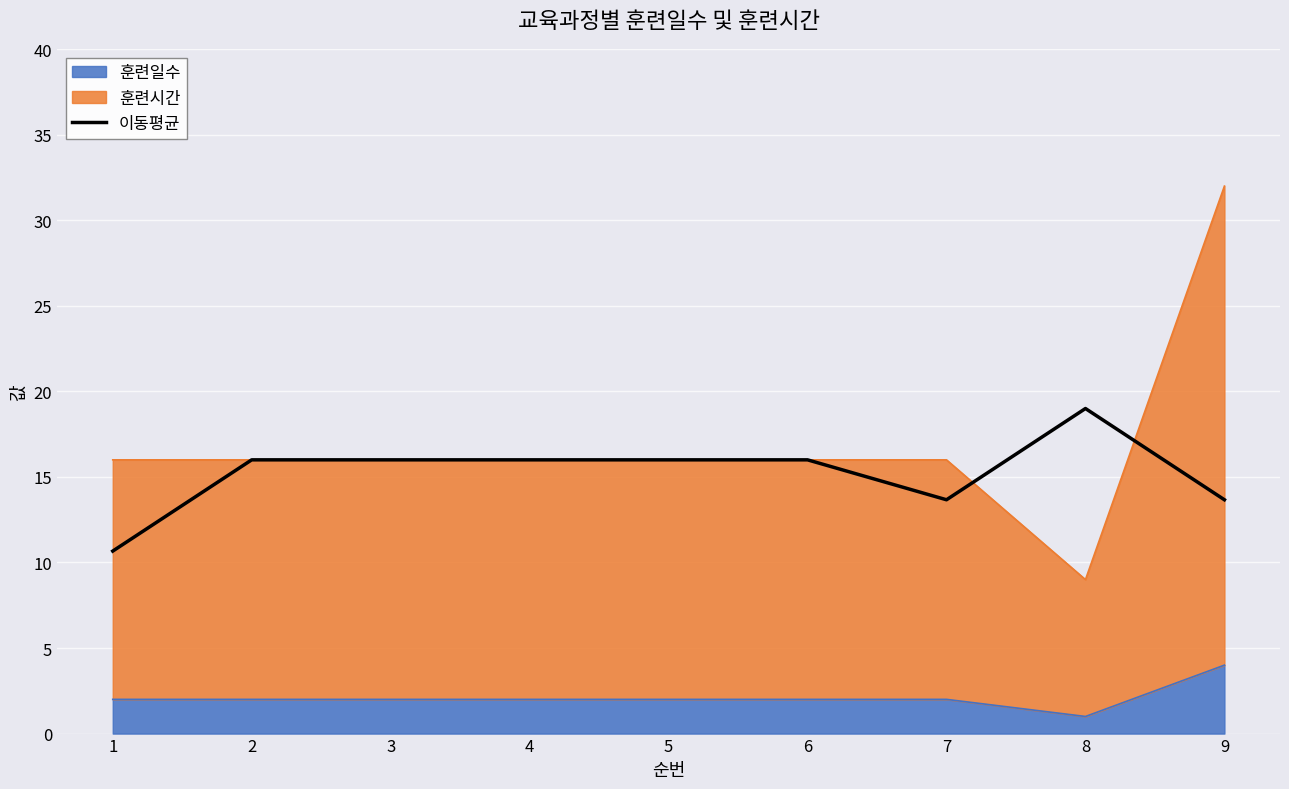

True or false: the data has more than 1 interior local peaks.

False